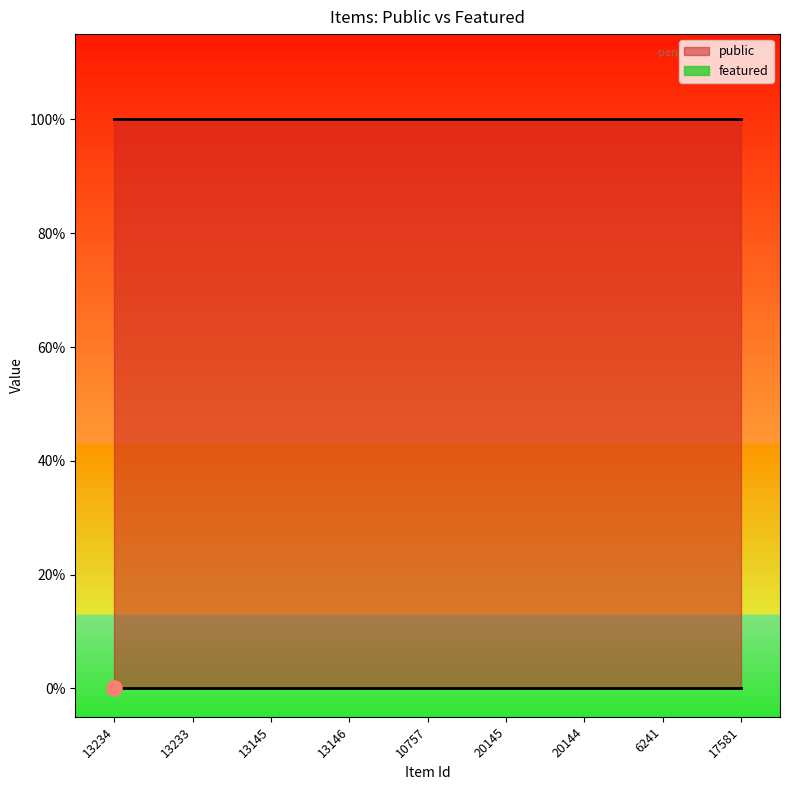

At how many categories does at least one series exceed 0?

9